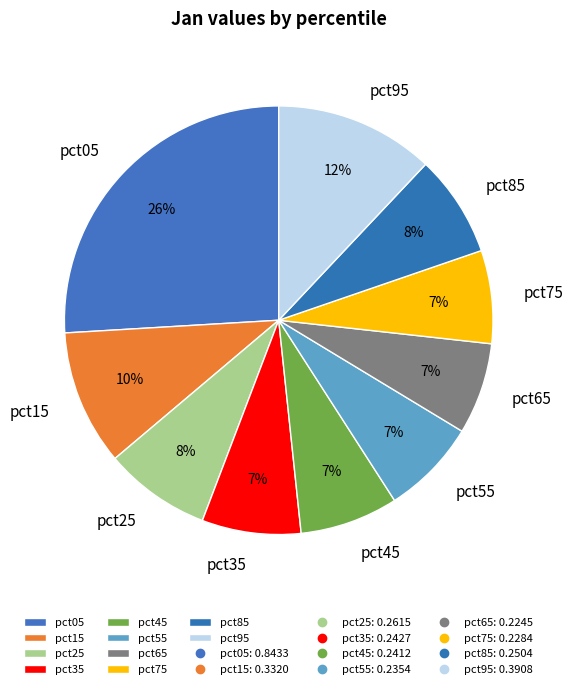

Between pct55 and pct25, which is larger?

pct25